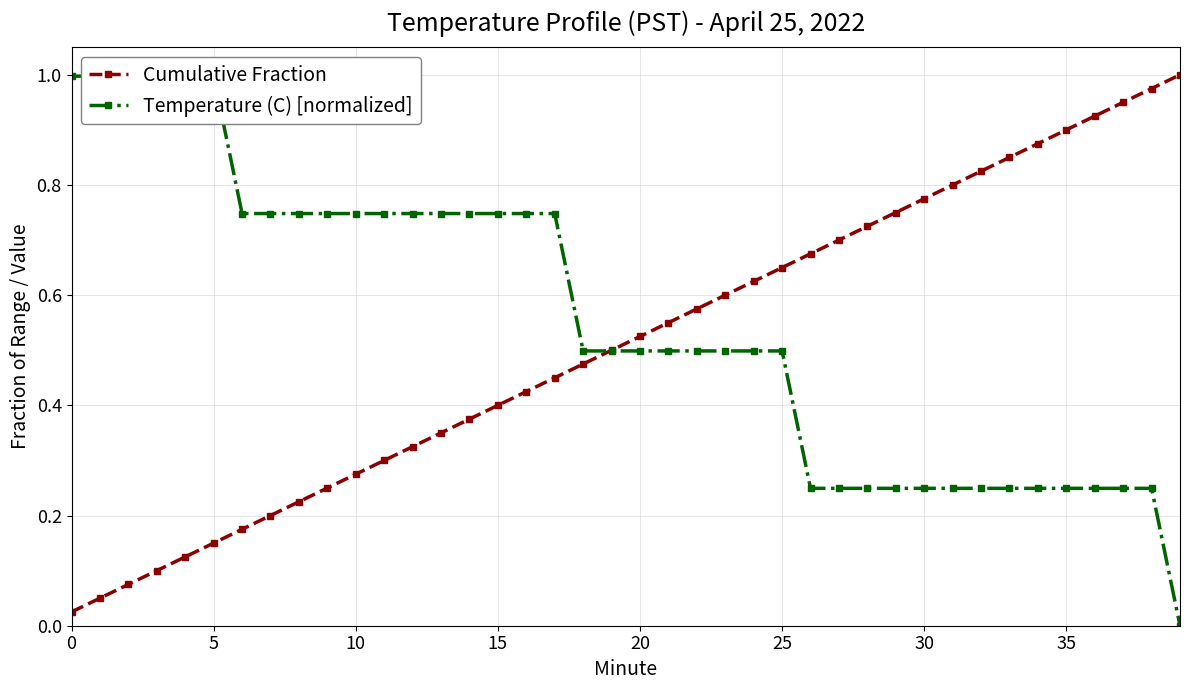

At which category is the sum across all series the highest?

38